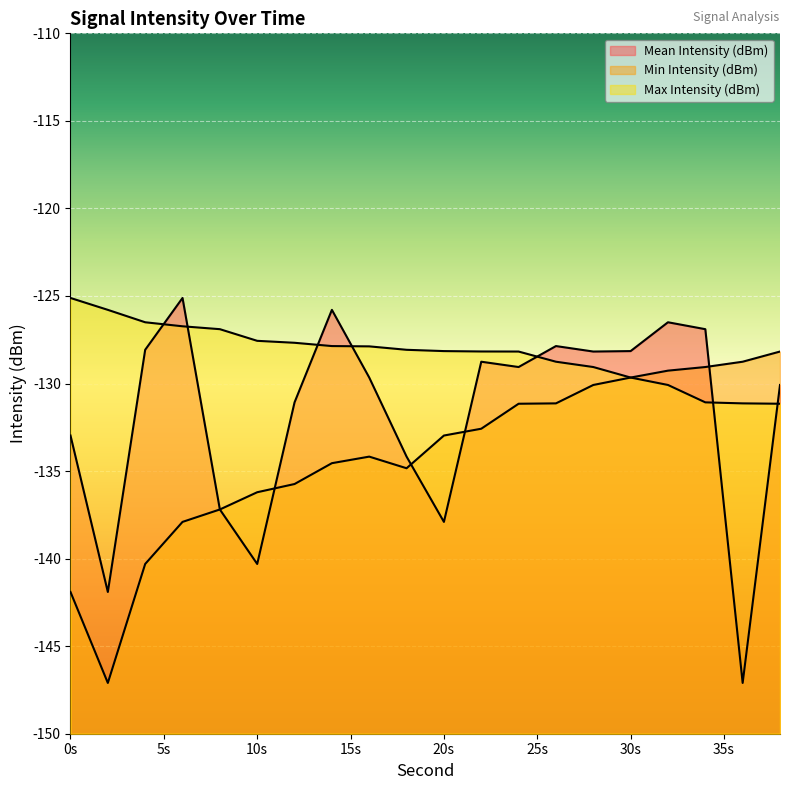

Where is the first local minimum for Mean Intensity (dBm)?

2